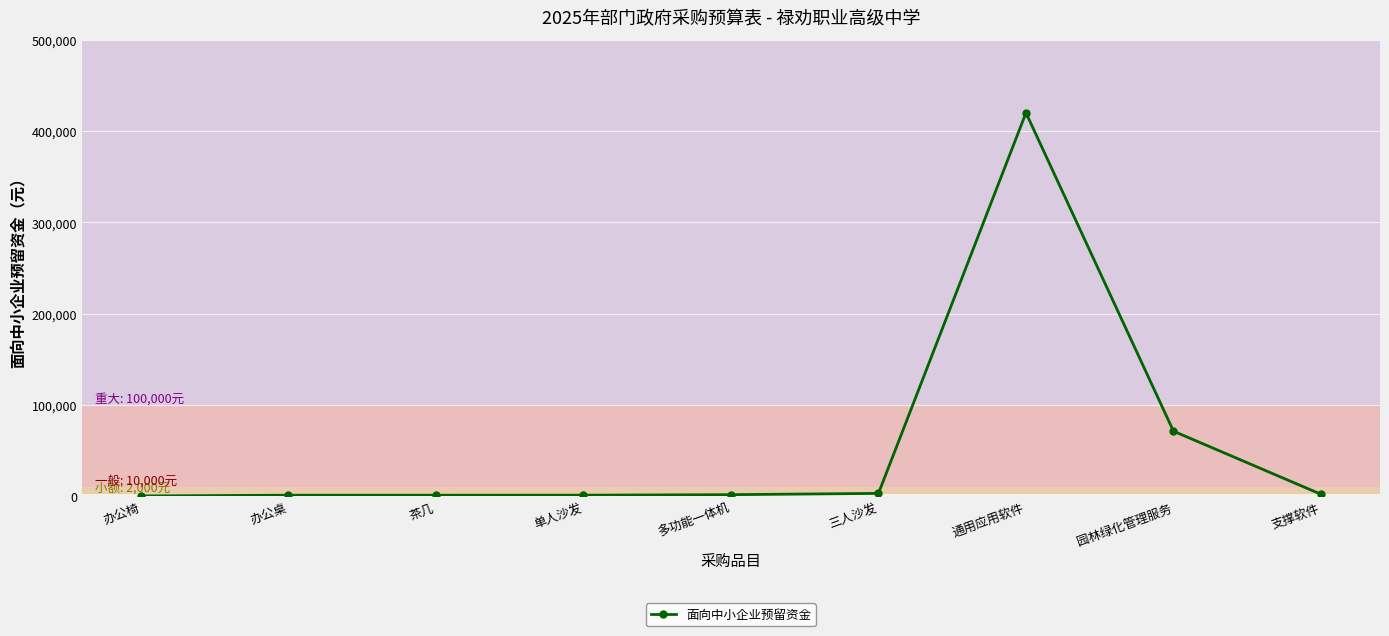

Which category has the highest value across all series?

通用应用软件